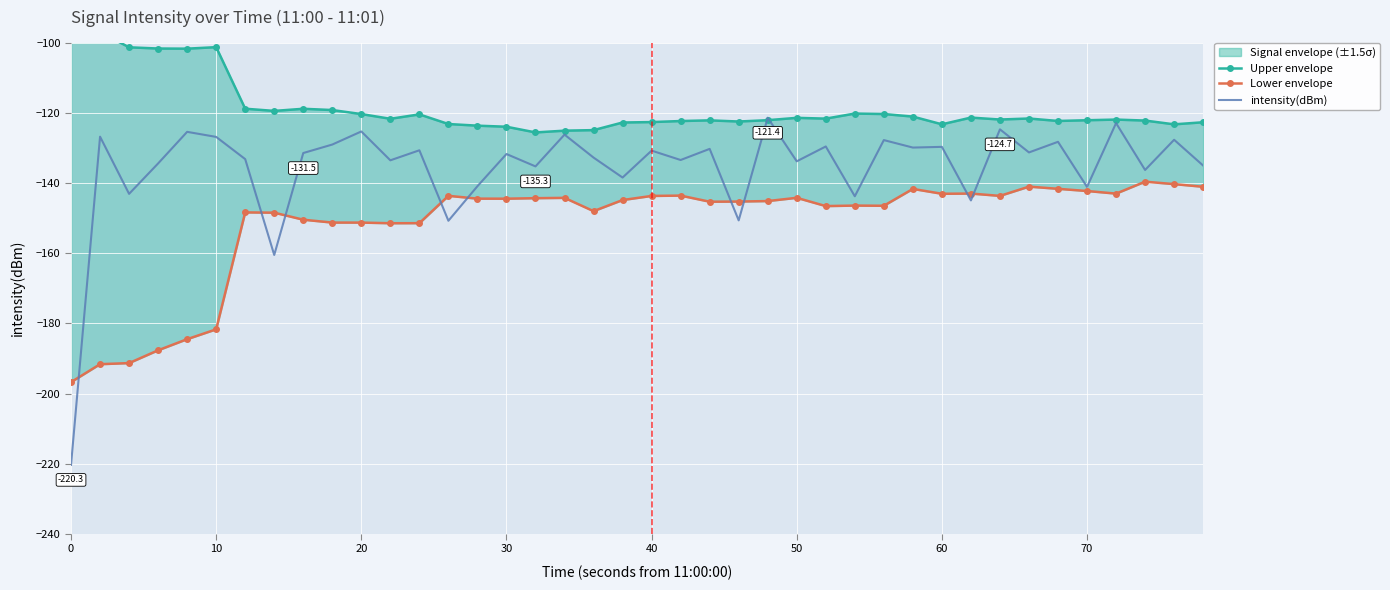

Is it true that intensity(dBm) equals -131.7 at 30?

True